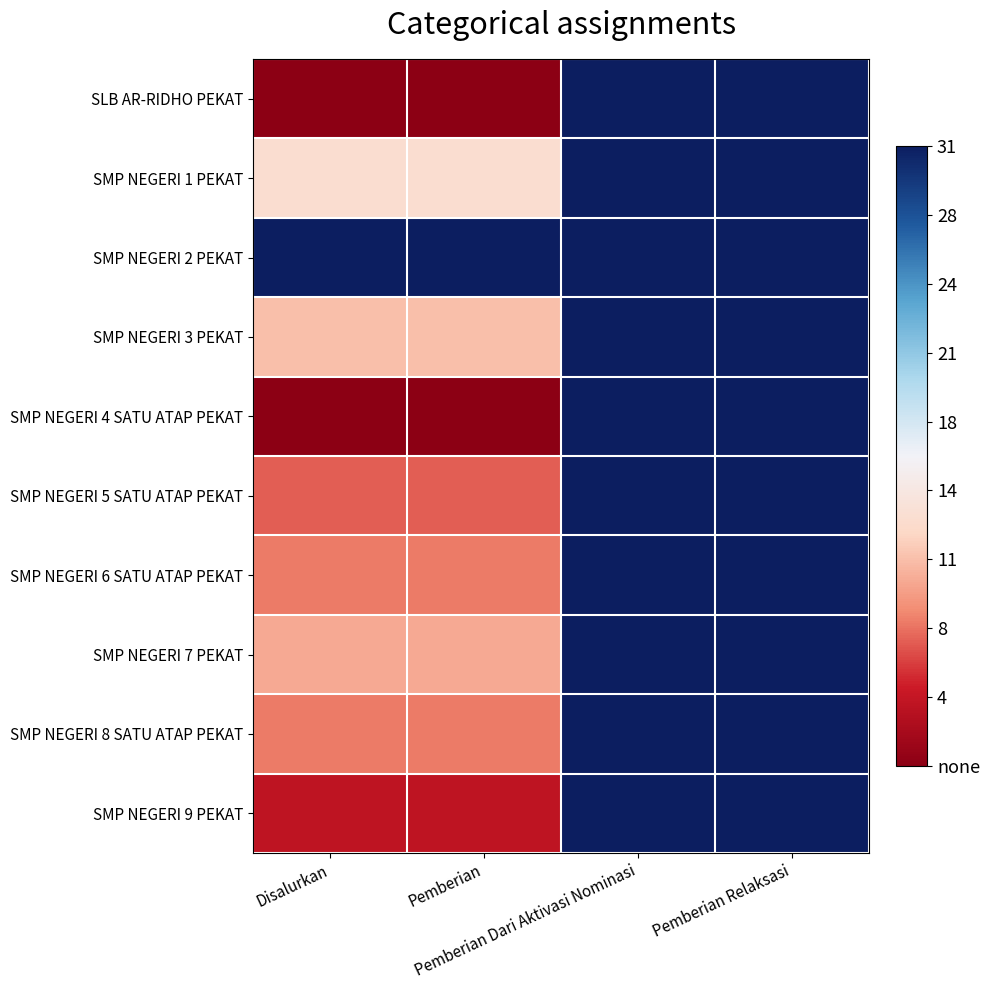

Reading right to left, what are all the values shown in this chart?

SLB AR-RIDHO PEKAT: Pemberian Relaksasi=0	Pemberian Dari Aktivasi Nominasi=0	Pemberian=1	Disalurkan=1
SMP NEGERI 1 PEKAT: Pemberian Relaksasi=0	Pemberian Dari Aktivasi Nominasi=0	Pemberian=13	Disalurkan=13
SMP NEGERI 2 PEKAT: Pemberian Relaksasi=0	Pemberian Dari Aktivasi Nominasi=0	Pemberian=31	Disalurkan=31
SMP NEGERI 3 PEKAT: Pemberian Relaksasi=0	Pemberian Dari Aktivasi Nominasi=0	Pemberian=11	Disalurkan=11
SMP NEGERI 4 SATU ATAP PEKAT: Pemberian Relaksasi=0	Pemberian Dari Aktivasi Nominasi=0	Pemberian=1	Disalurkan=1
SMP NEGERI 5 SATU ATAP PEKAT: Pemberian Relaksasi=0	Pemberian Dari Aktivasi Nominasi=0	Pemberian=7	Disalurkan=7
SMP NEGERI 6 SATU ATAP PEKAT: Pemberian Relaksasi=0	Pemberian Dari Aktivasi Nominasi=0	Pemberian=8	Disalurkan=8
SMP NEGERI 7 PEKAT: Pemberian Relaksasi=0	Pemberian Dari Aktivasi Nominasi=0	Pemberian=10	Disalurkan=10
SMP NEGERI 8 SATU ATAP PEKAT: Pemberian Relaksasi=0	Pemberian Dari Aktivasi Nominasi=0	Pemberian=8	Disalurkan=8
SMP NEGERI 9 PEKAT: Pemberian Relaksasi=0	Pemberian Dari Aktivasi Nominasi=0	Pemberian=4	Disalurkan=4